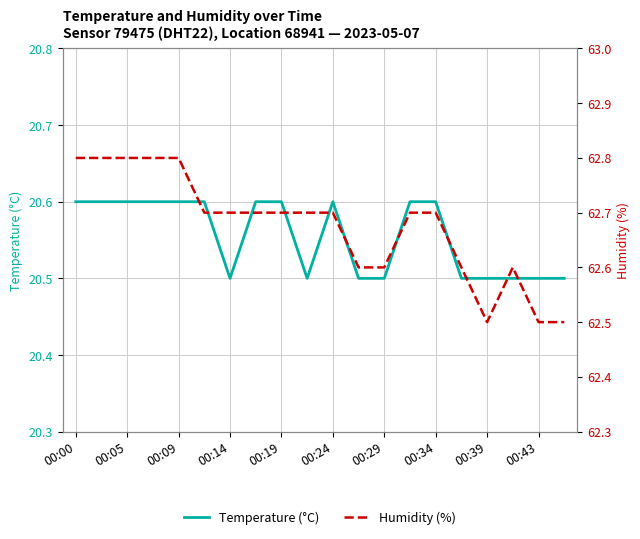

Which series has the widest spread of values?

Humidity (%)